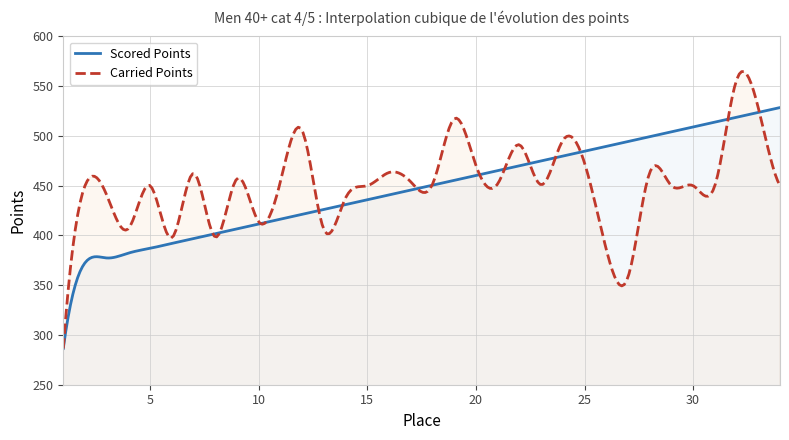

Read the Carried Points value at 21.

451.8